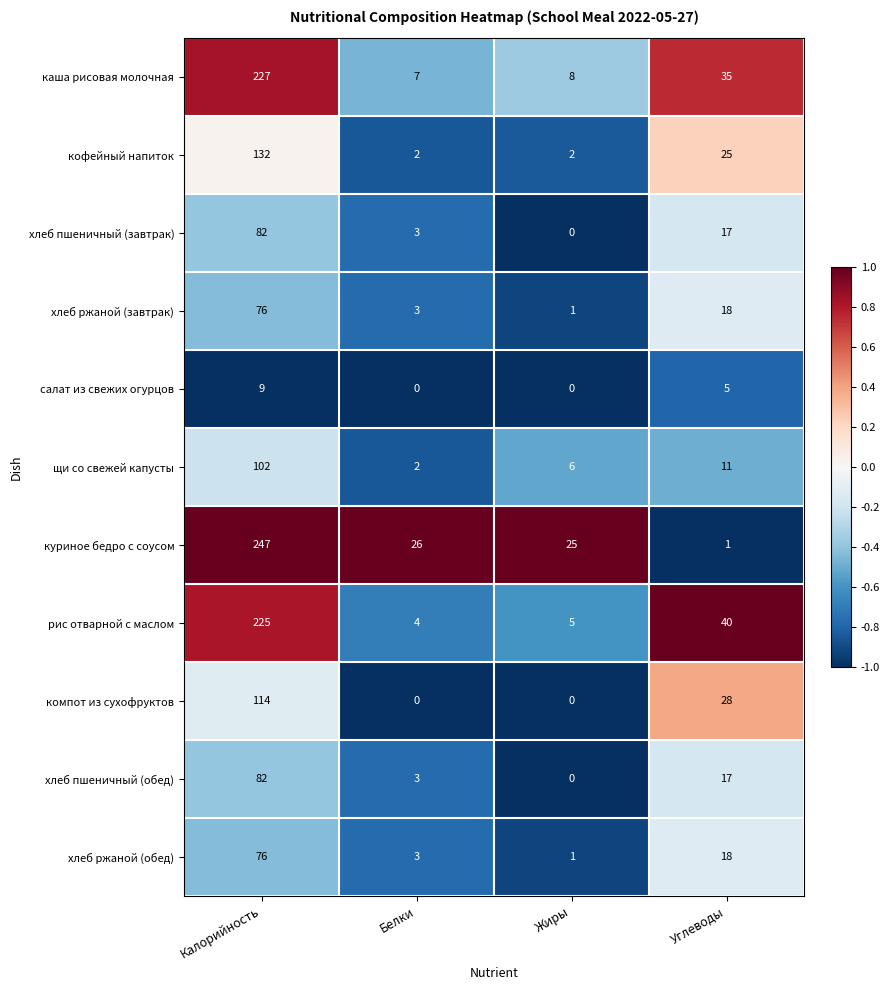

What is the difference between the second highest and second lowest values in the каша рисовая молочная series?

27